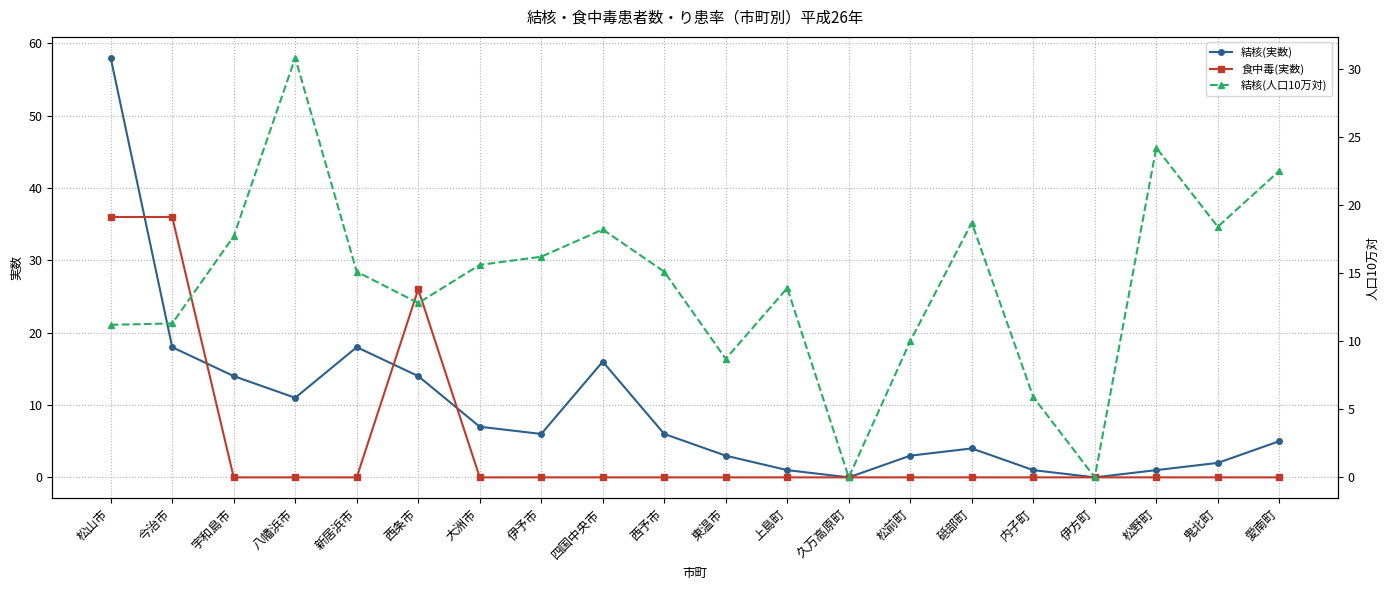

Reading right to left, what are all the values shown in this chart?

結核(実数): 5.0	2.0	1.0	0.0	1.0	4.0	3.0	0.0	1.0	3.0	6.0	16.0	6.0	7.0	14.0	18.0	11.0	14.0	18.0	58.0
食中毒(実数): 0.0	0.0	0.0	0.0	0.0	0.0	0.0	0.0	0.0	0.0	0.0	0.0	0.0	0.0	26.0	0.0	0.0	0.0	36.0	36.0
結核(人口10万対): 22.5	18.4	24.2	0.0	5.9	18.7	10.0	0.0	13.9	8.7	15.1	18.2	16.2	15.6	12.8	15.1	30.8	17.7	11.3	11.2